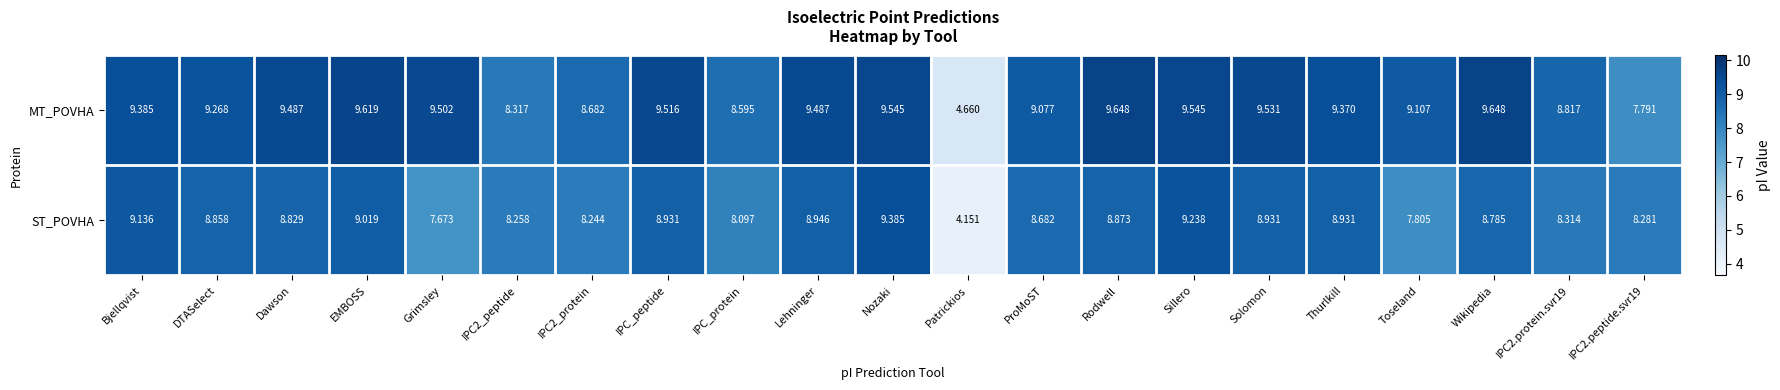

At which category is the sum across all series the highest?

Nozaki